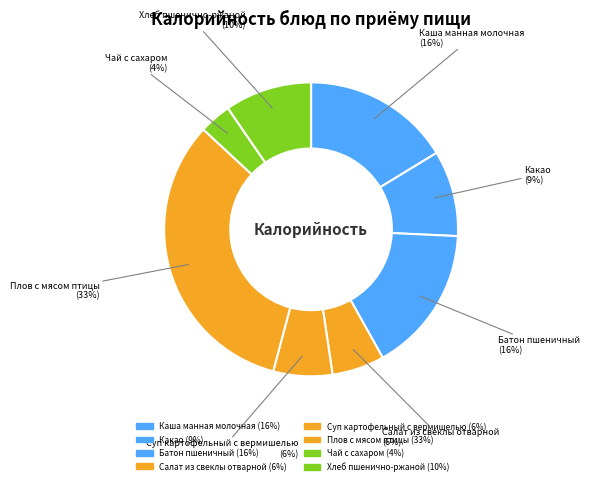

To the nearest percent, what portion does Салат из свеклы отварной represent?

6%